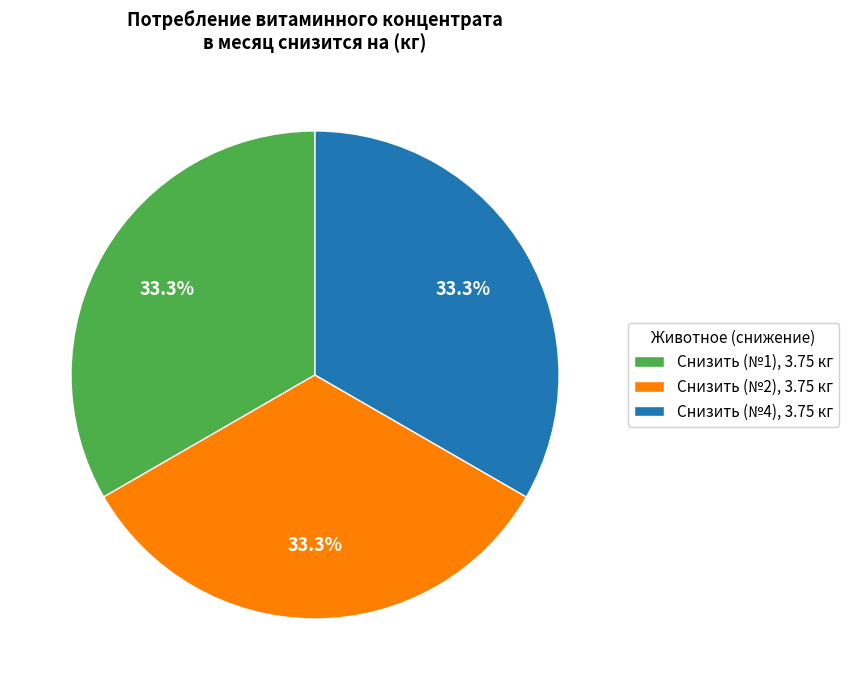

Does any single category account for the majority?

No